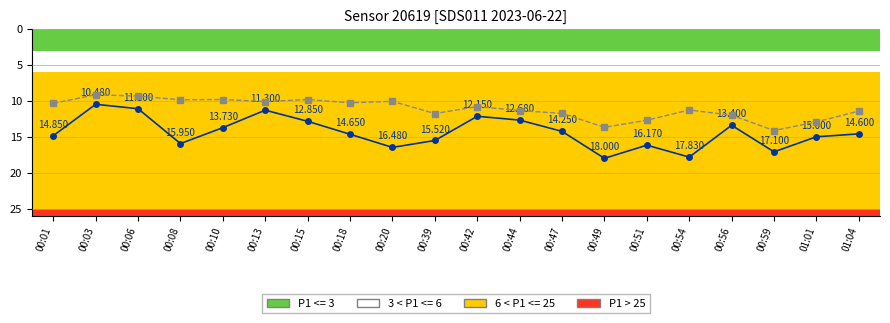

Count the number of categories in the chart.

20